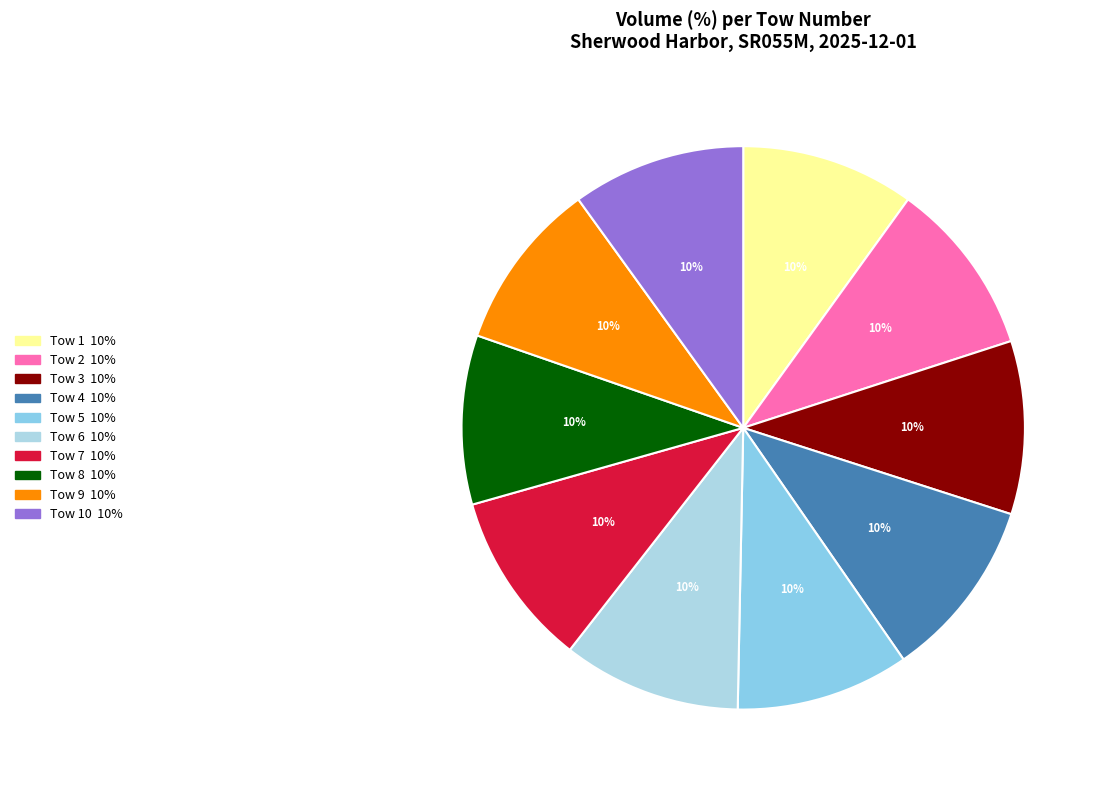

Is there any slice that represents more than half of the pie?

No